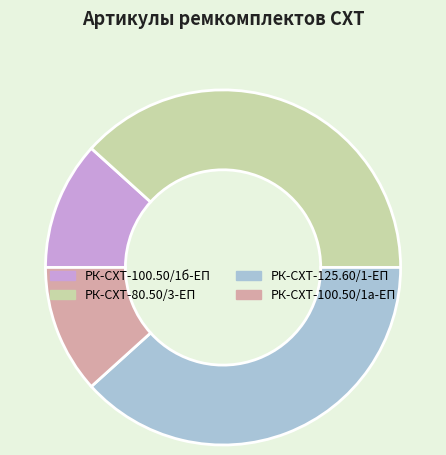

Is the sum of РК-СХТ-100.50/1б-ЕП and РК-СХТ-100.50/1а-ЕП greater than half?

No